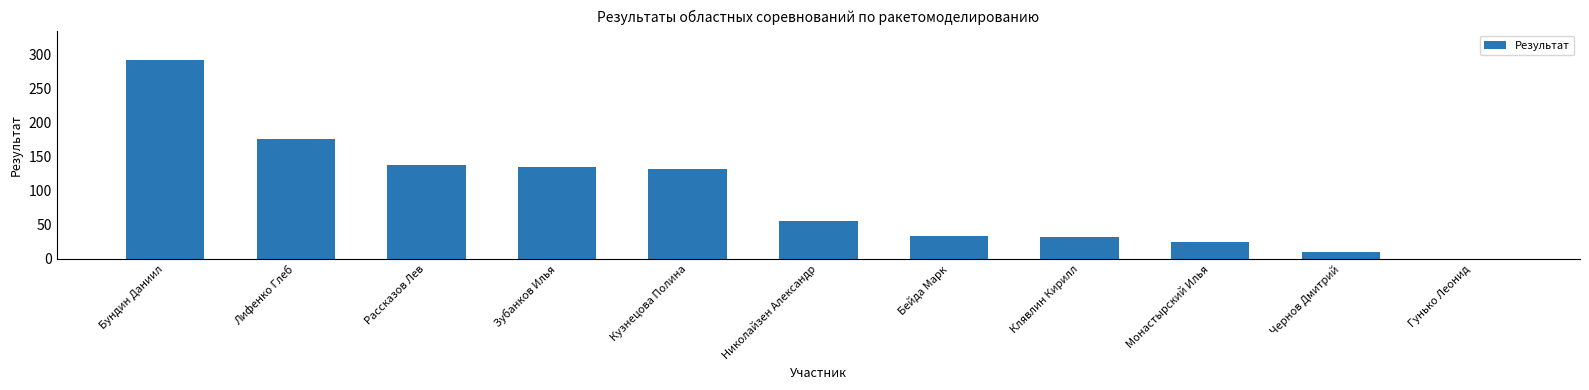

Count the number of data series in this chart.

1